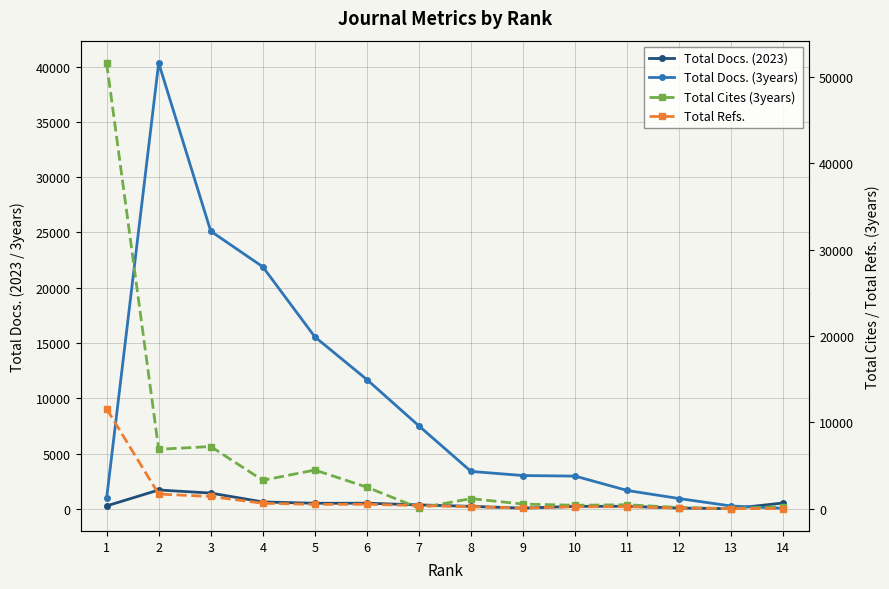

At which category does Total Cites (3years) reach its first local valley?

2